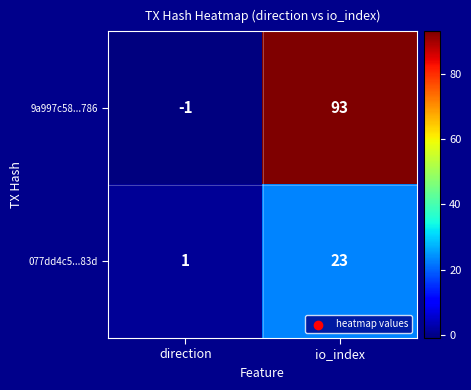

True or false: 9a997c58...786 has a value of -2 at direction.

False